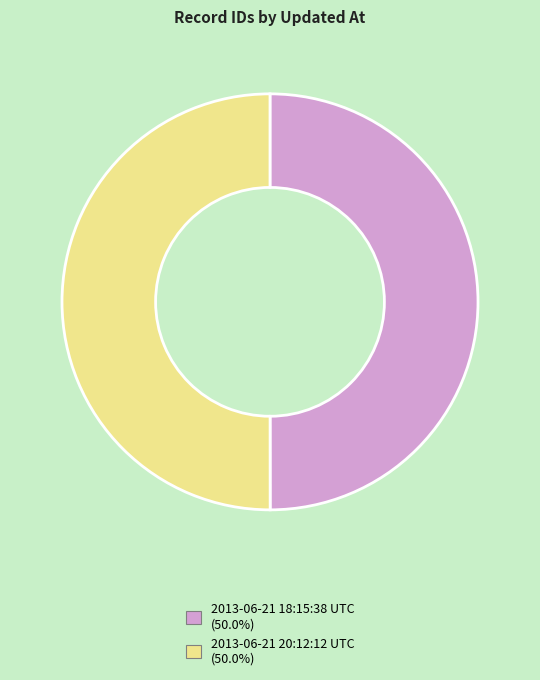

Do 2013-06-21 18:15:38 UTC and 2013-06-21 20:12:12 UTC together represent more than half of the pie?

Yes